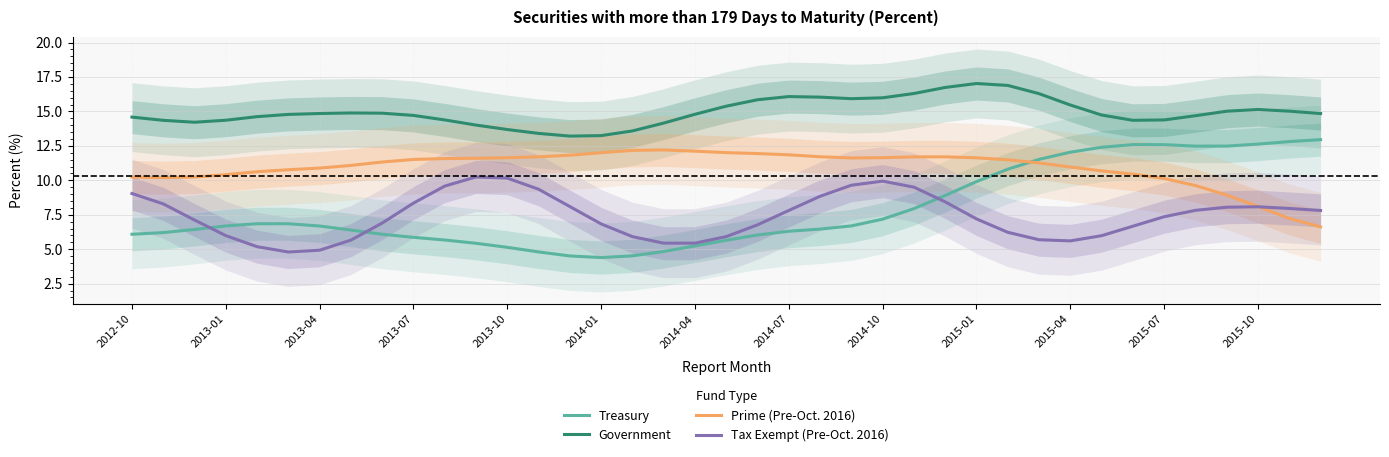

How many lines are shown in the chart?

4